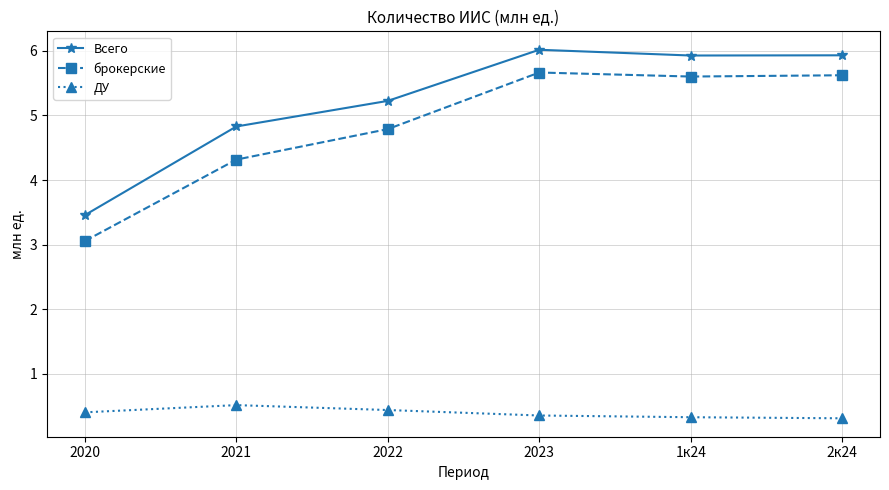

At how many categories does at least one series exceed 0?

6